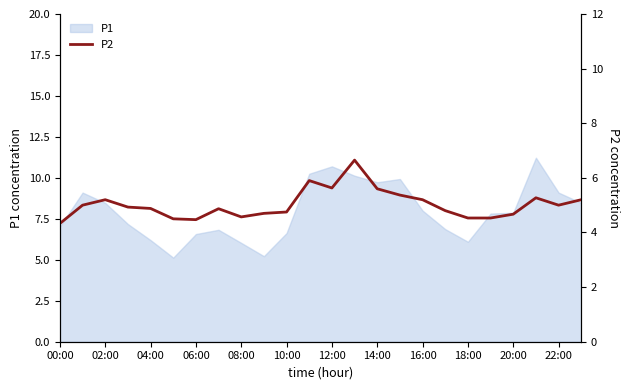

How many categories are shown in the chart?

24